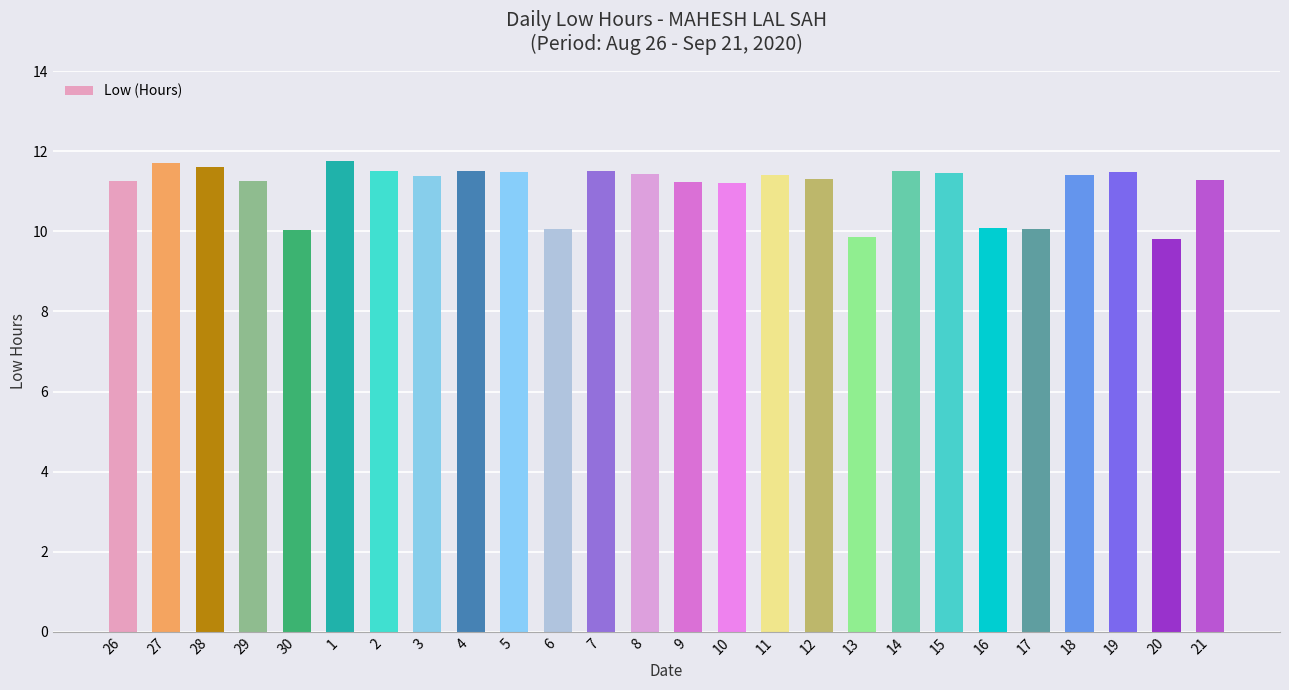

Are the bars horizontal?

No